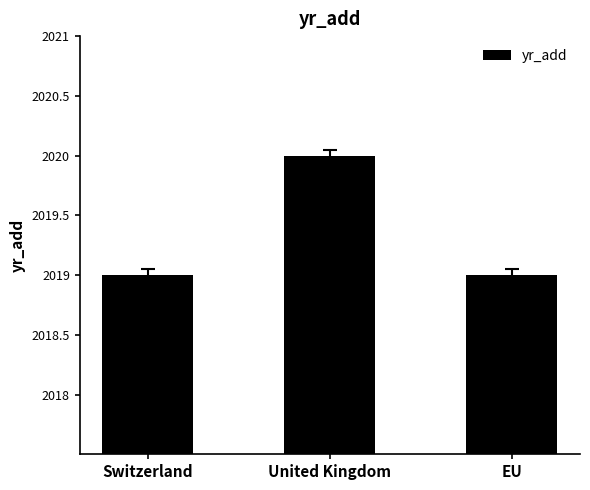

How many bars are there in total?

3